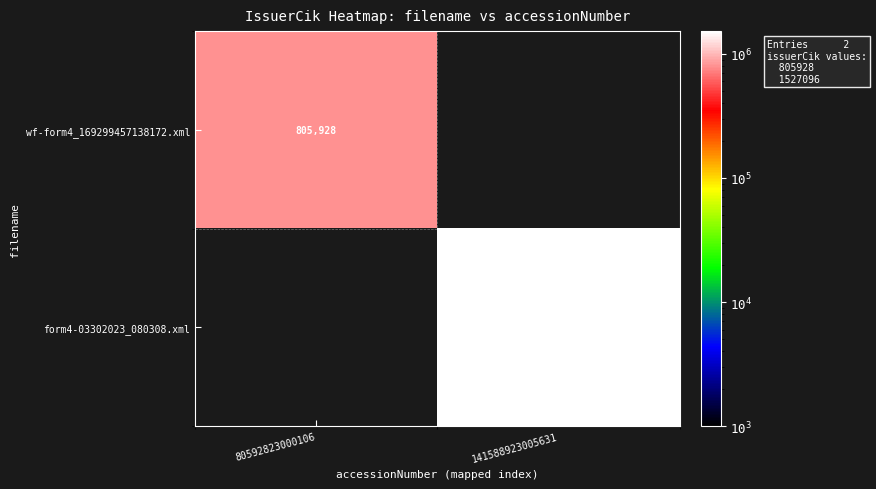

Is the value of form4-03302023_080308.xml at 141588923005631 greater than the value of wf-form4_169299457138172.xml at 80592823000106?

Yes